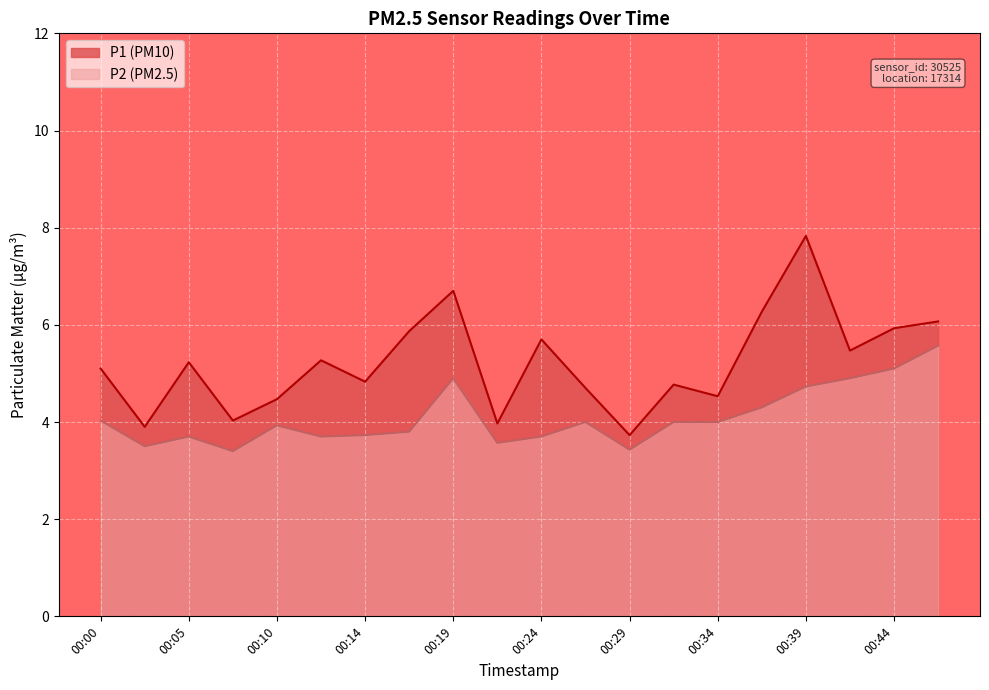

Read the P1 value at 00:05.

5.2